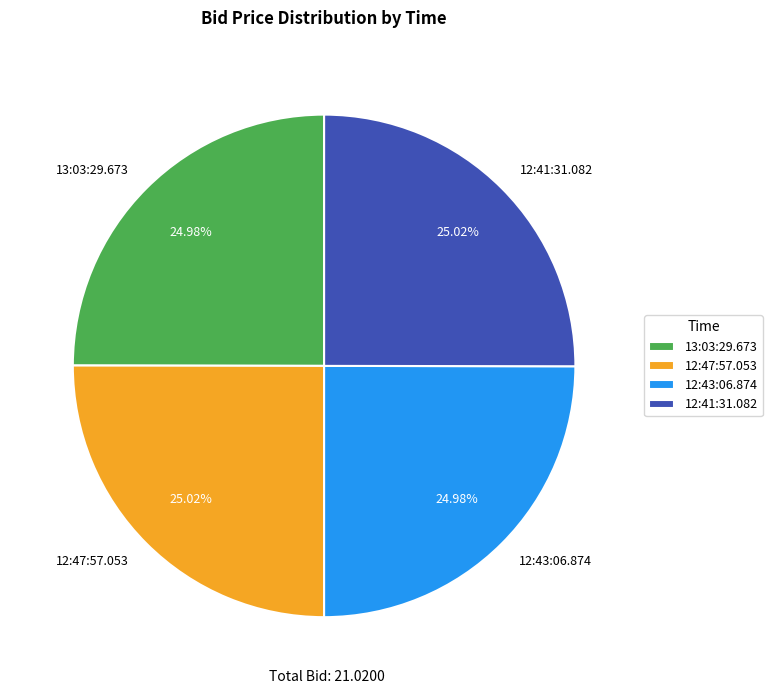

To the nearest percent, what percentage of the pie is 13:03:29.673?

25%